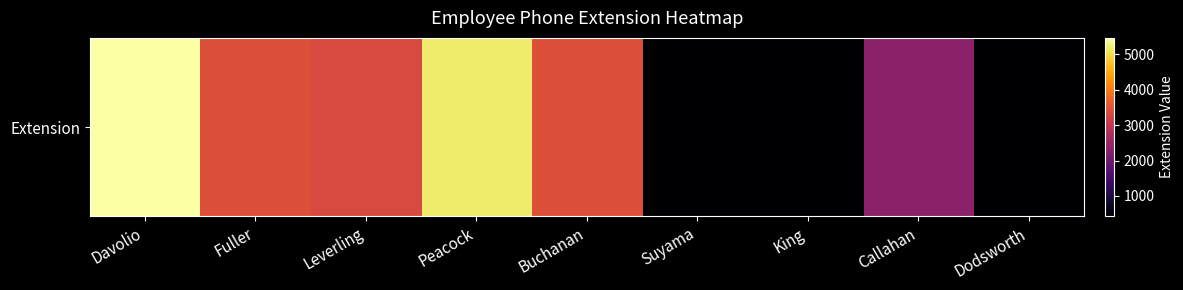

List the labels in order of value, smallest first.

Suyama, Dodsworth, King, Callahan, Leverling, Buchanan, Fuller, Peacock, Davolio